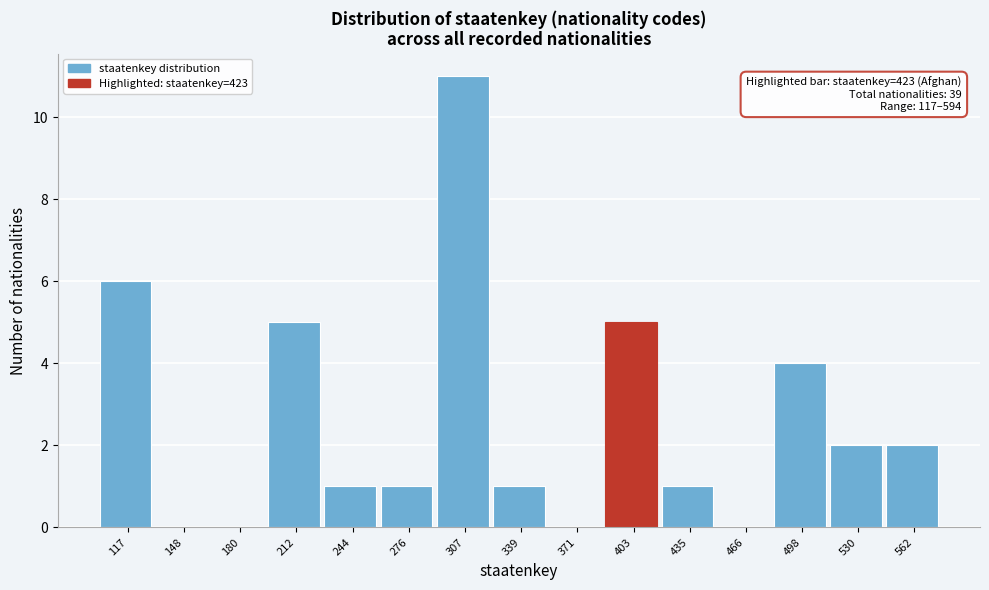

Reading left to right, list all the values displayed in this chart.

117=6	148=0	180=0	212=5	244=1	276=1	307=11	339=1	371=0	403=5	435=1	466=0	498=4	530=2	562=2